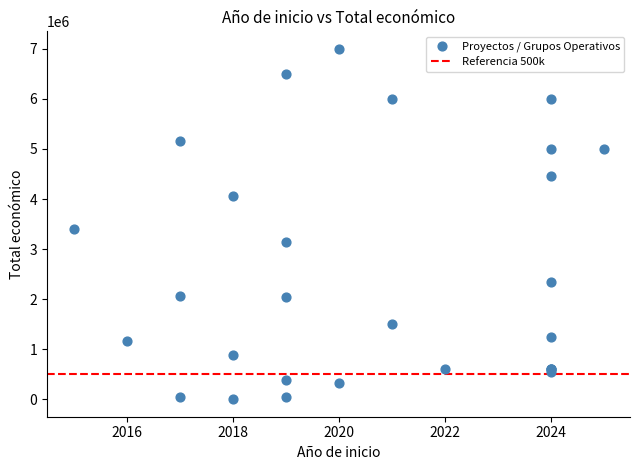

What Y value in the scatter plot is closest to 3499999?

3395986